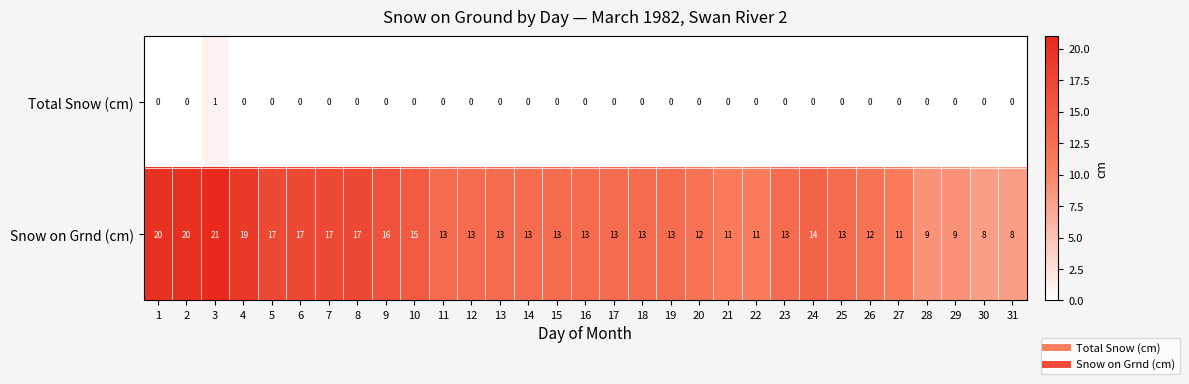

Is it true that Total Snow (cm) equals -1 at 22?

False